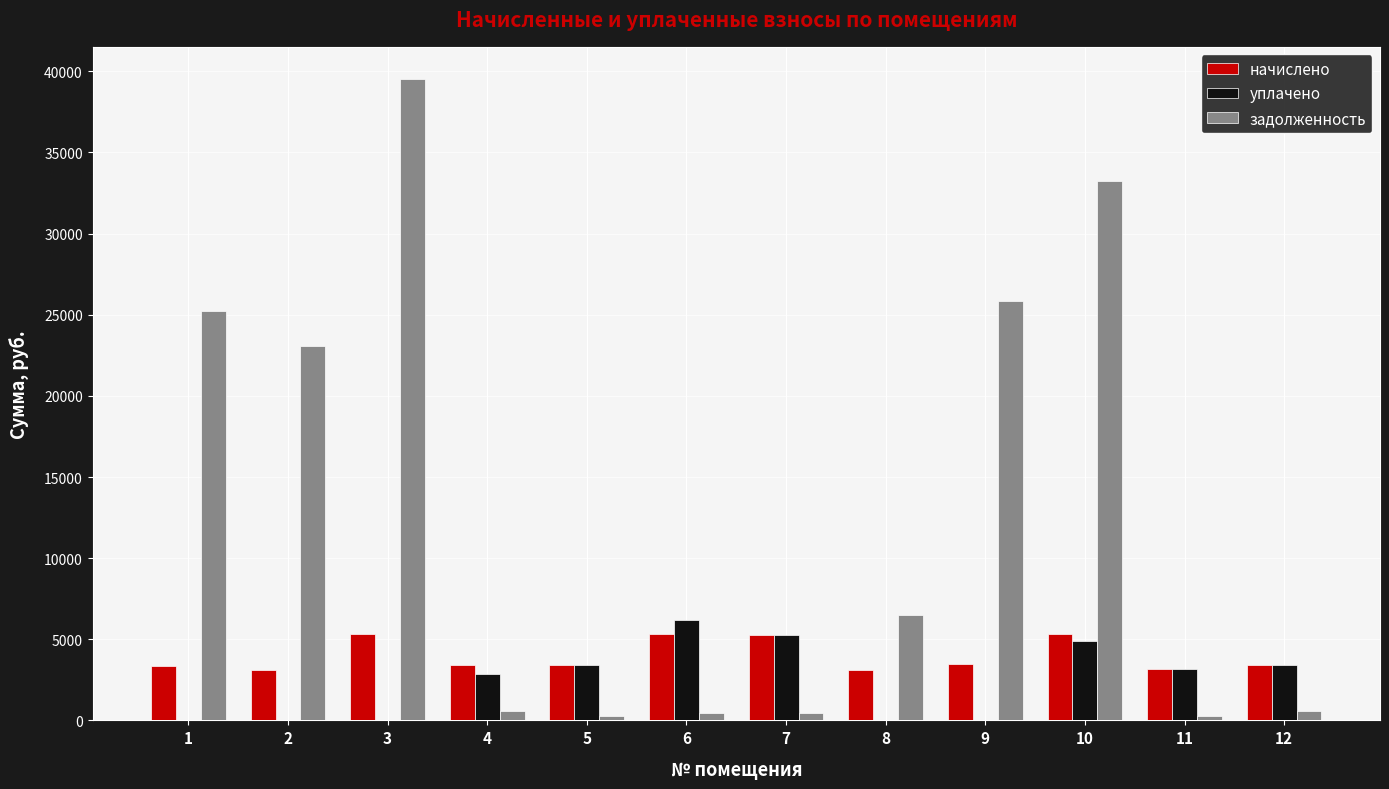

True or false: начислено has a value of 3423.5 at 12.

True